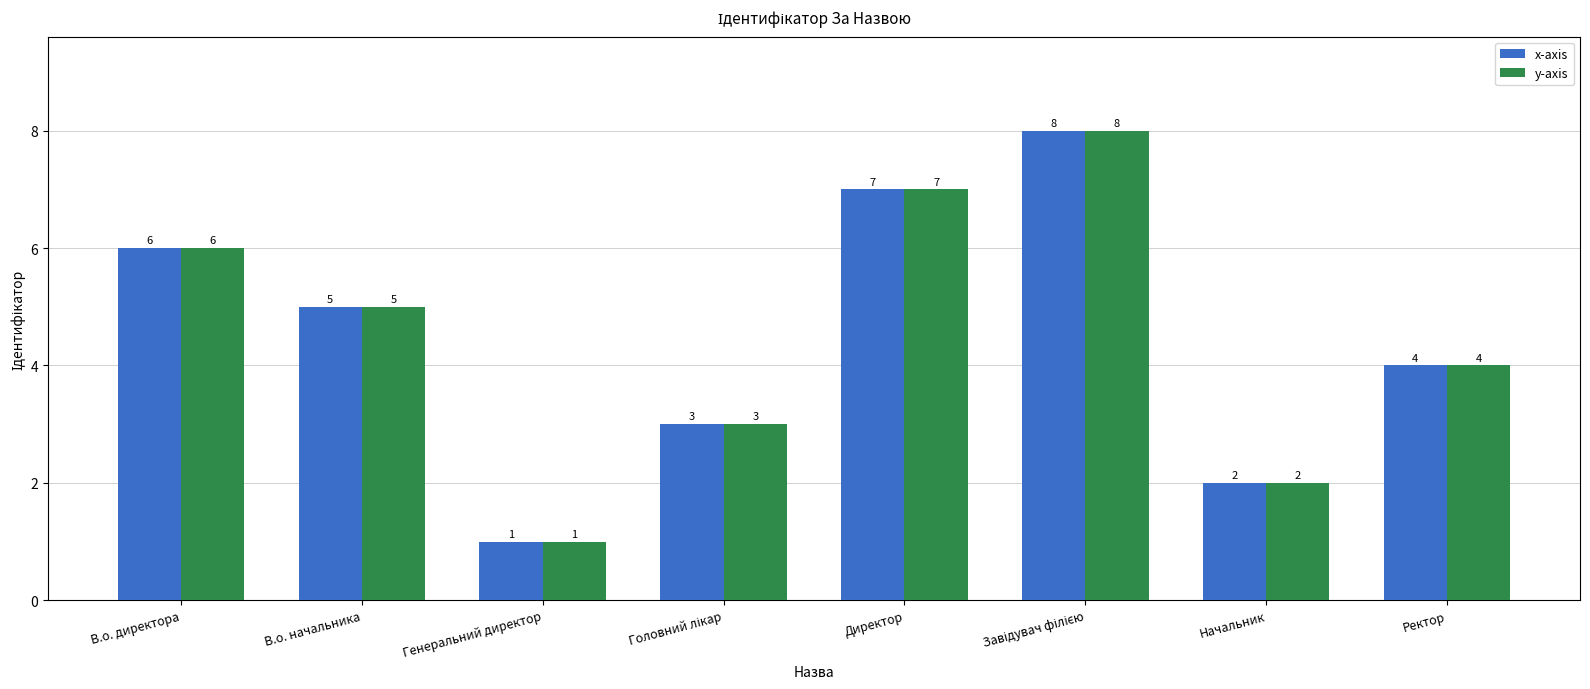

What is the value of the x-axis bar at the 8th from the left?

4